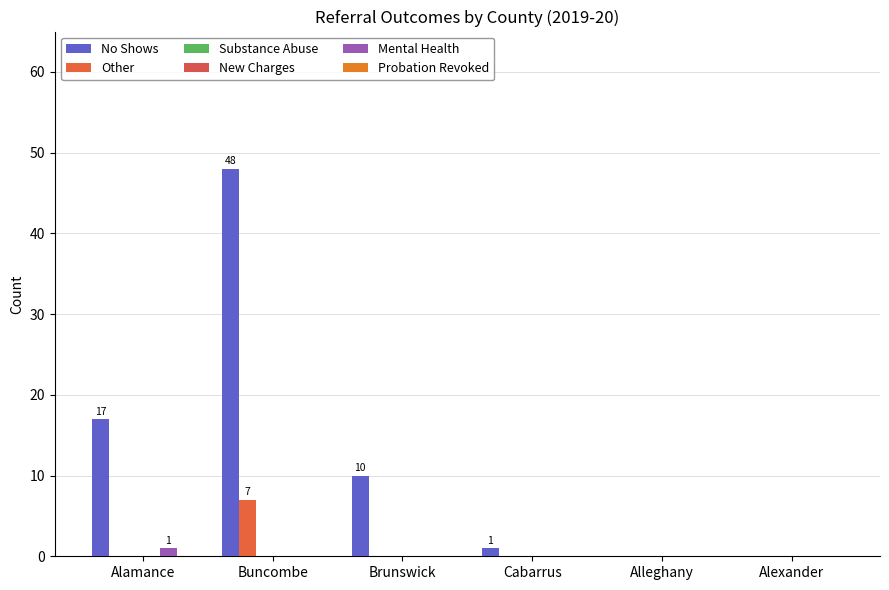

How many data points does each series have?

6